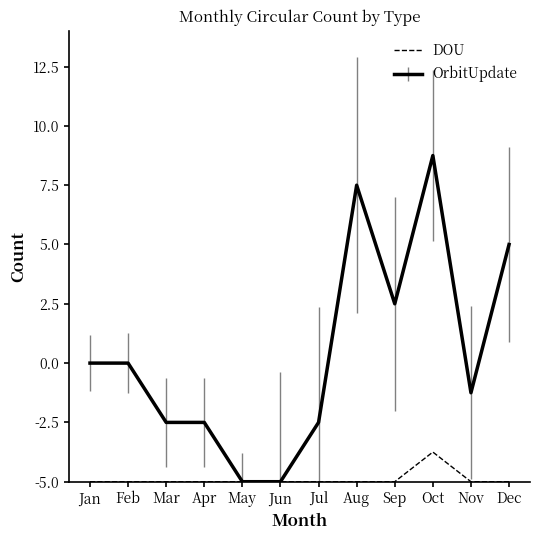

At which category does the chart reach its peak across all series?

Oct